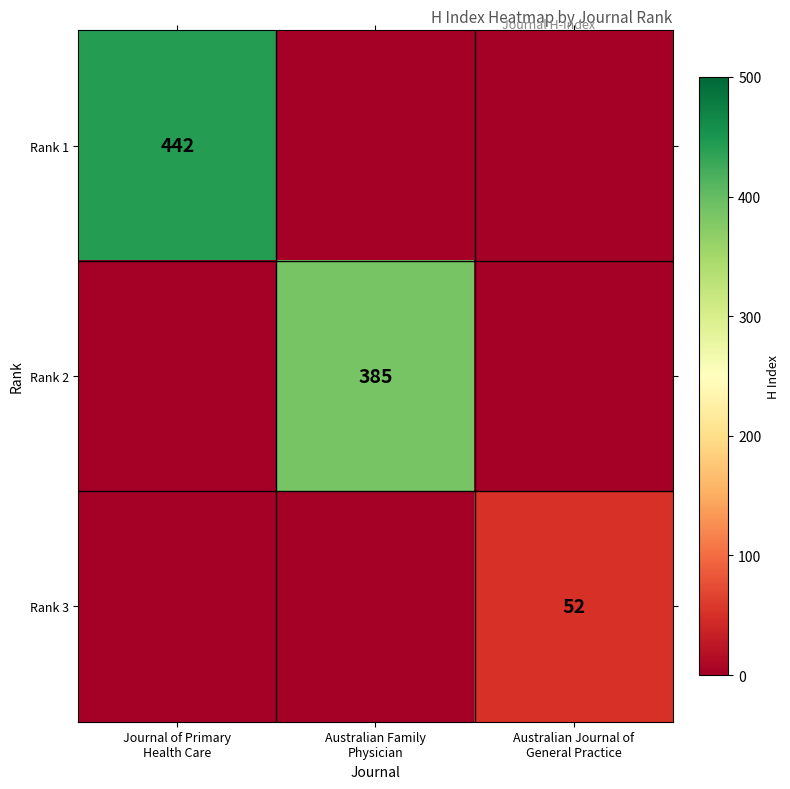

Rank the categories by Rank 2 value from highest to lowest.

Australian Family Physician, Journal of Primary Health Care, Australian Journal of General Practice